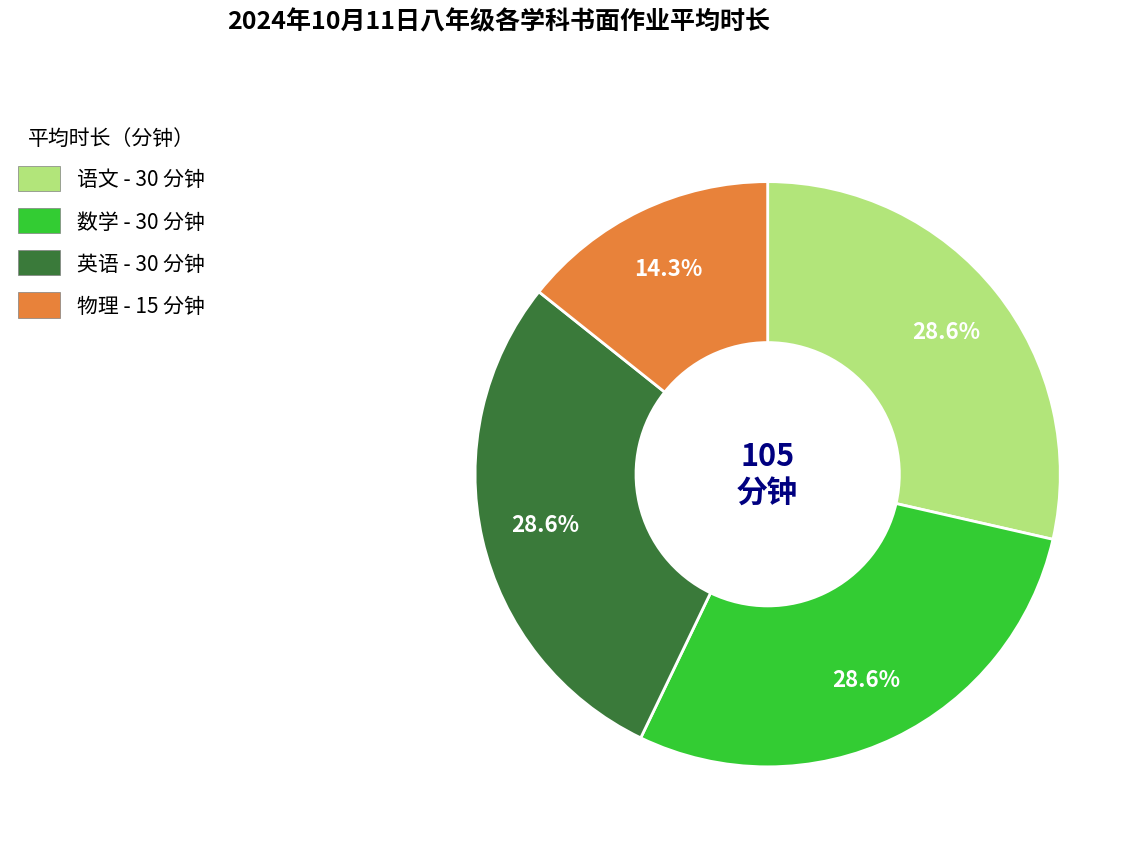

To the nearest percent, what portion does 数学 represent?

29%